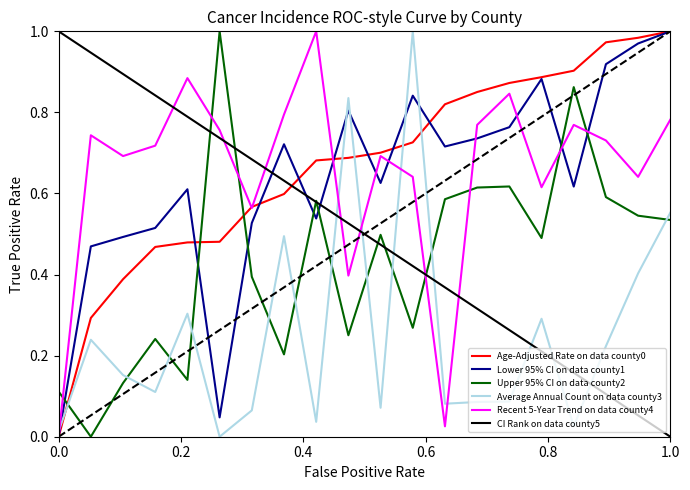

True or false: Lower 95% CI on data county1 and CI Rank on data county5 intersect in this chart.

True